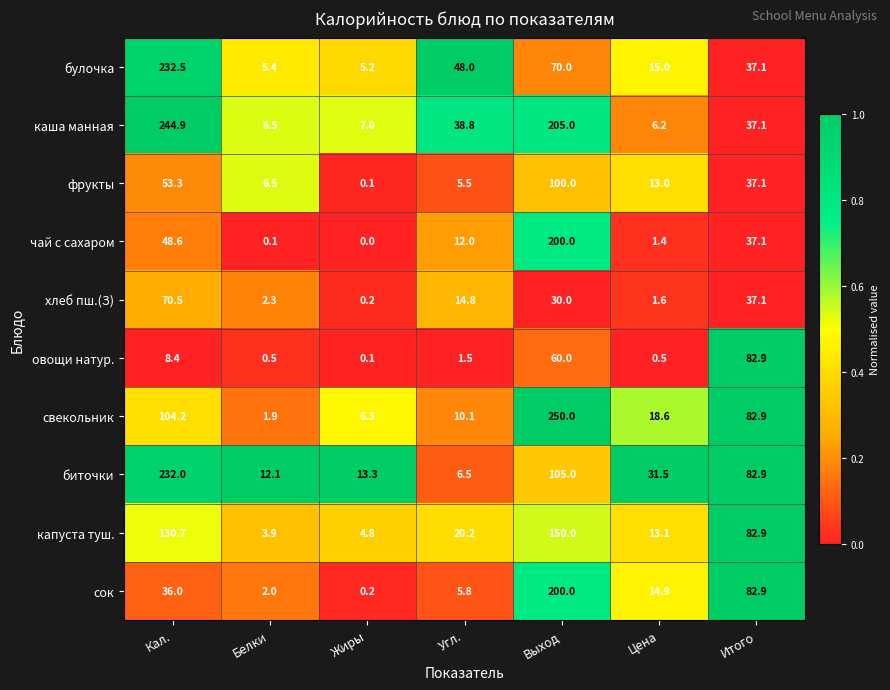

Count the number of categories in the chart.

7